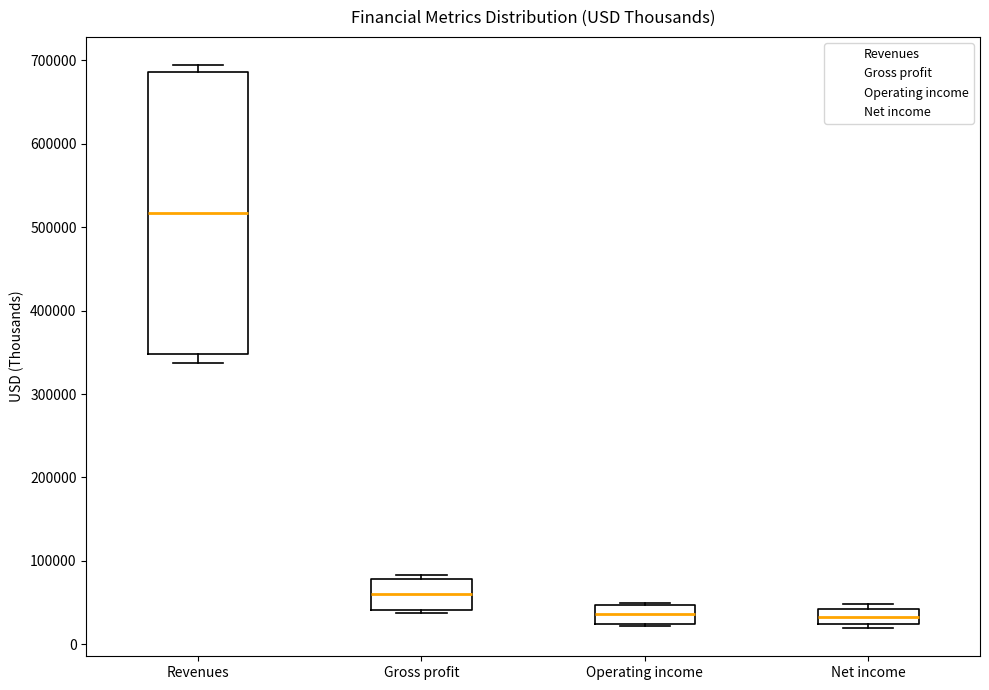

Where is the upper edge of the box for Net income on the y-axis? The values are not printed on the chart, so give them approximately, as read against the axis.

40000